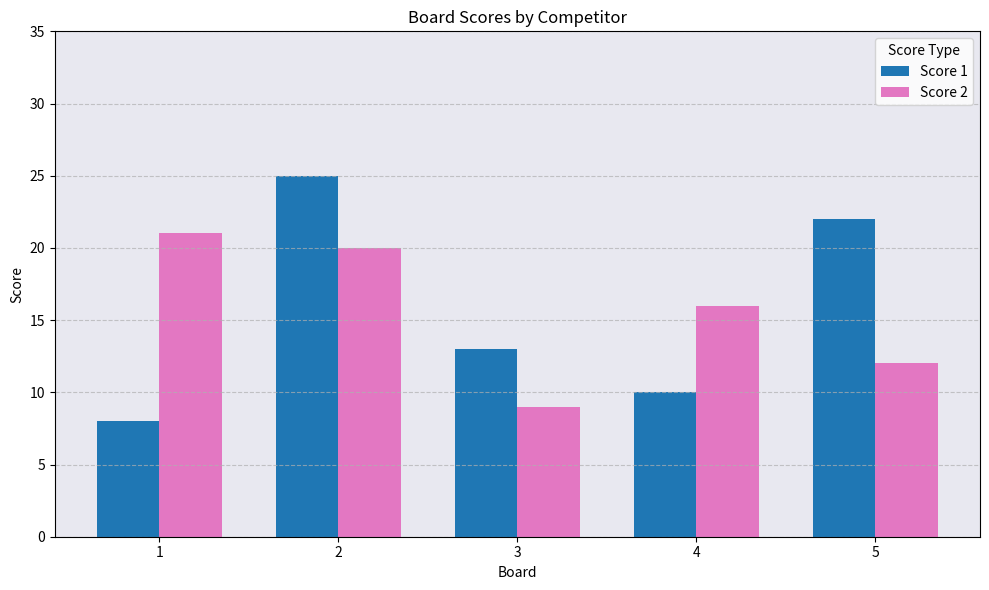

What is the maximum value shown in the chart?

25